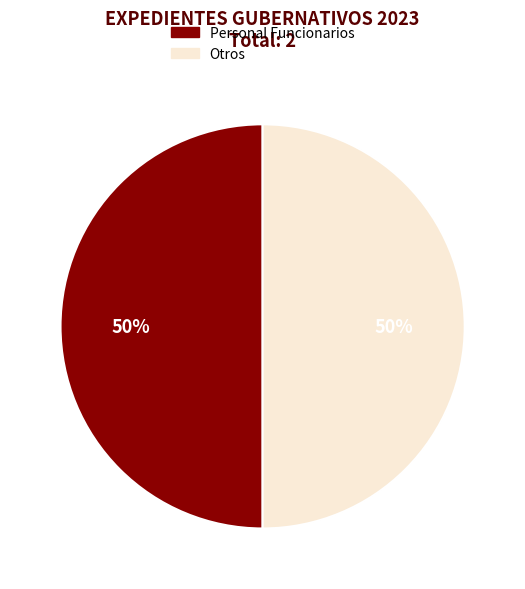

To the nearest percent, what is the average slice percentage?

50%